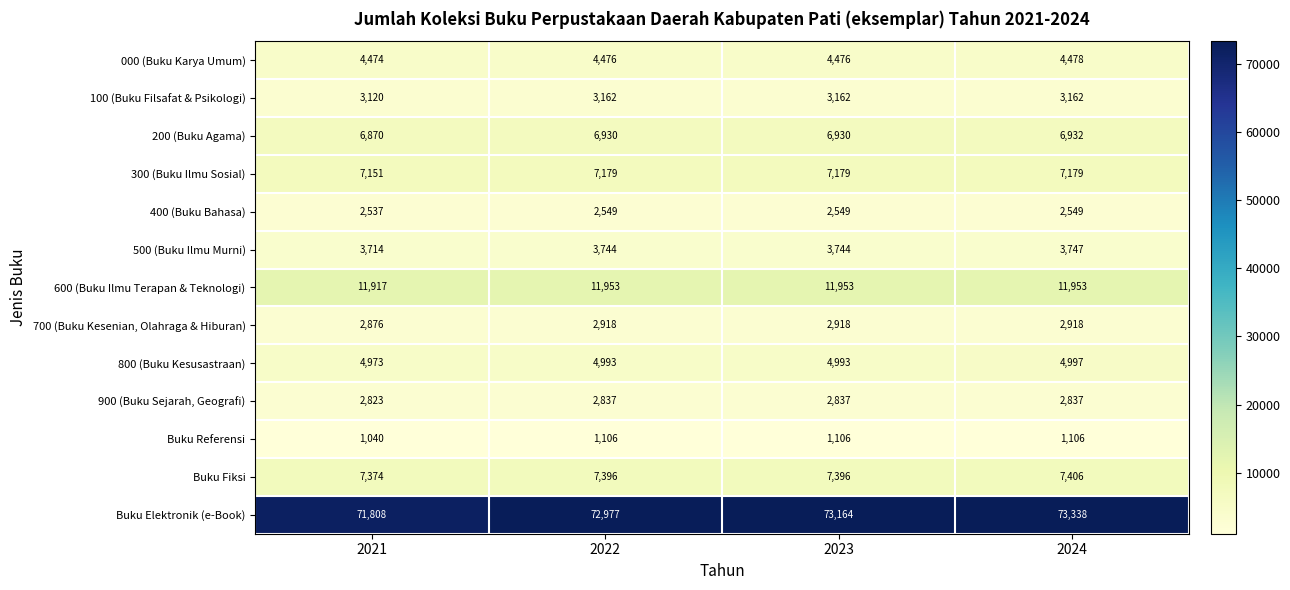

What is the average value of the 800 (Buku Kesusastraan) series?

4989